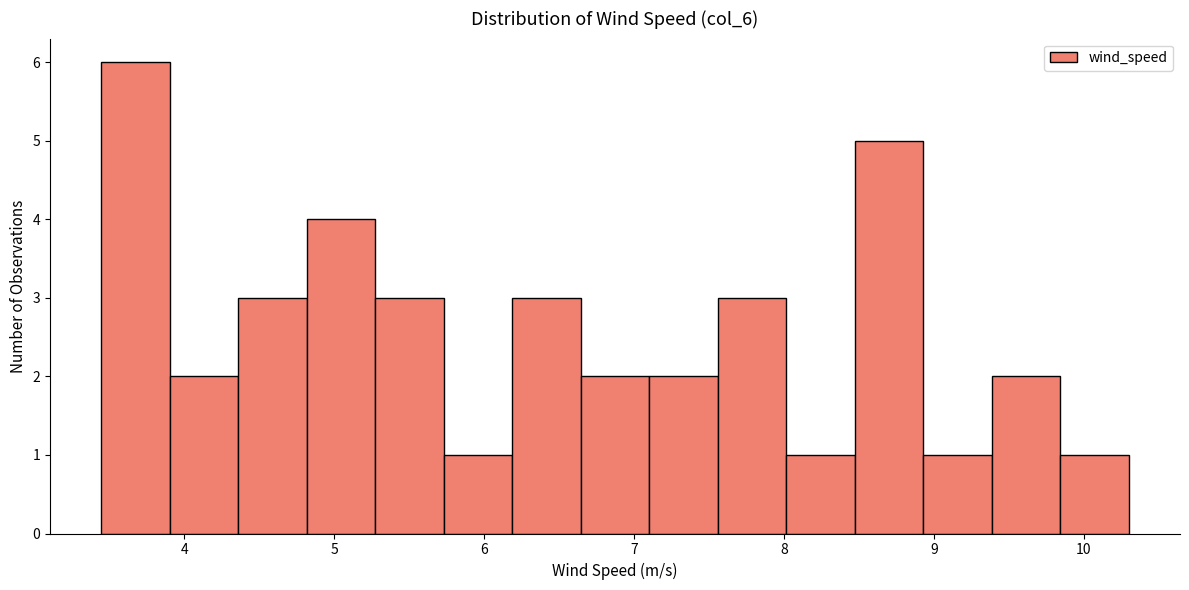

Which range on the x-axis has the tallest bar?

3.4 to 3.9